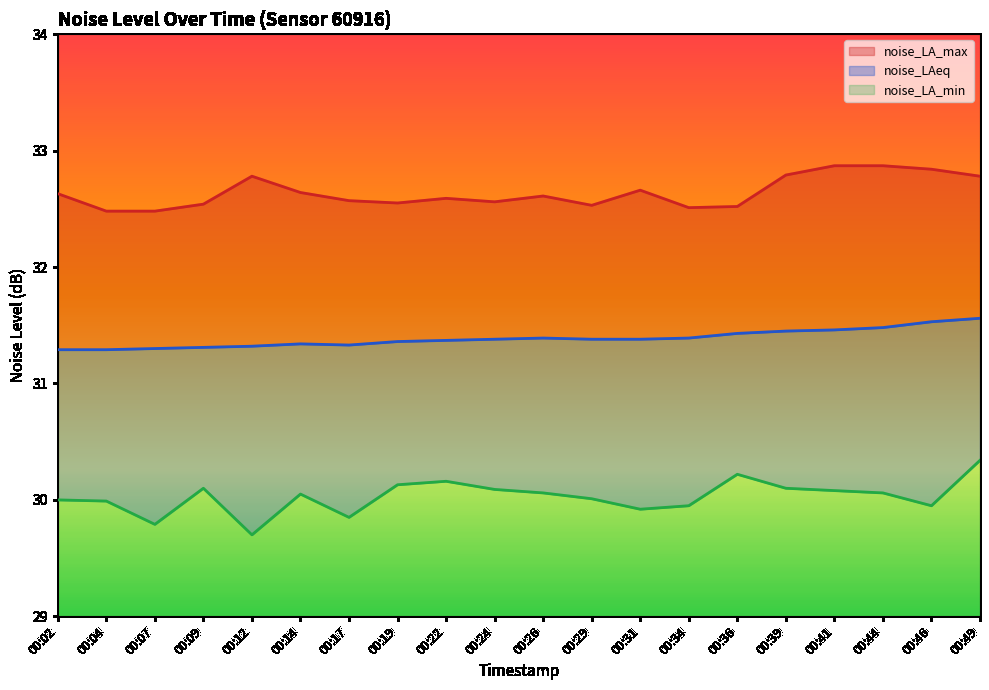

The noise_LA_max series shows 19.5 at 00:24. True or false?

False